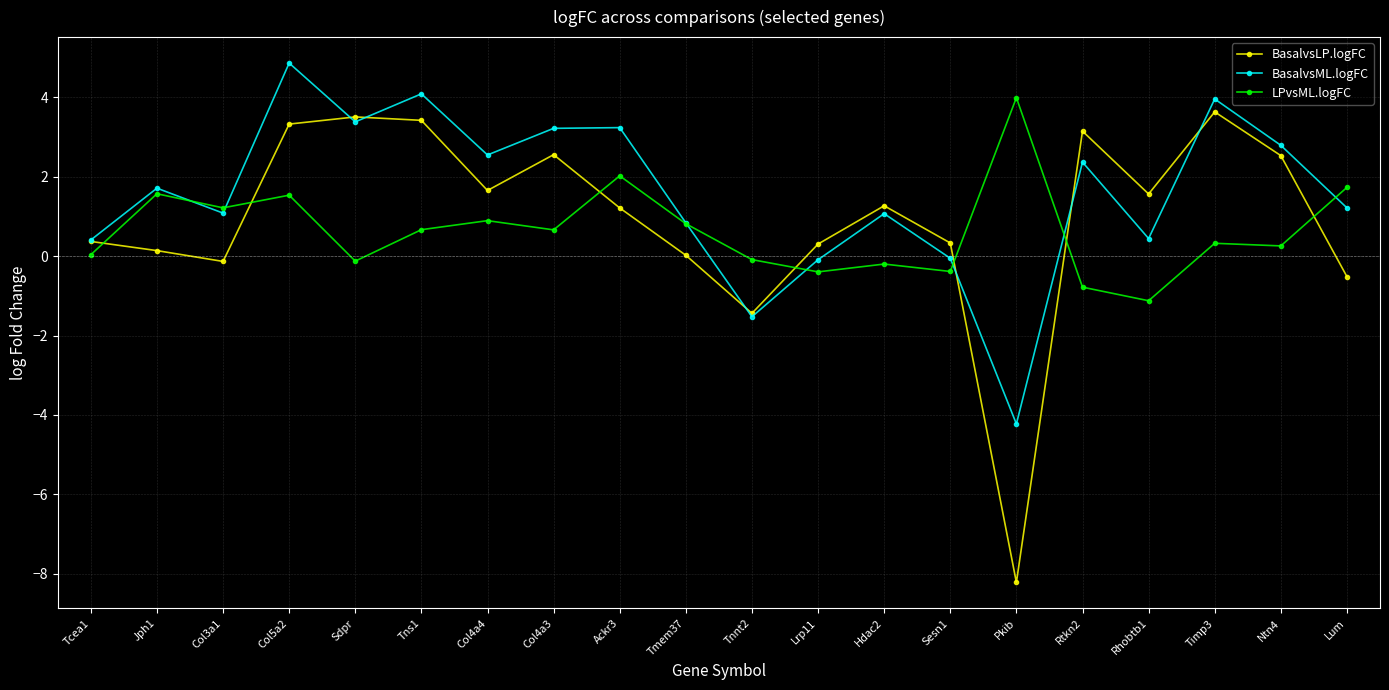

What position from the right is Pkib?

6